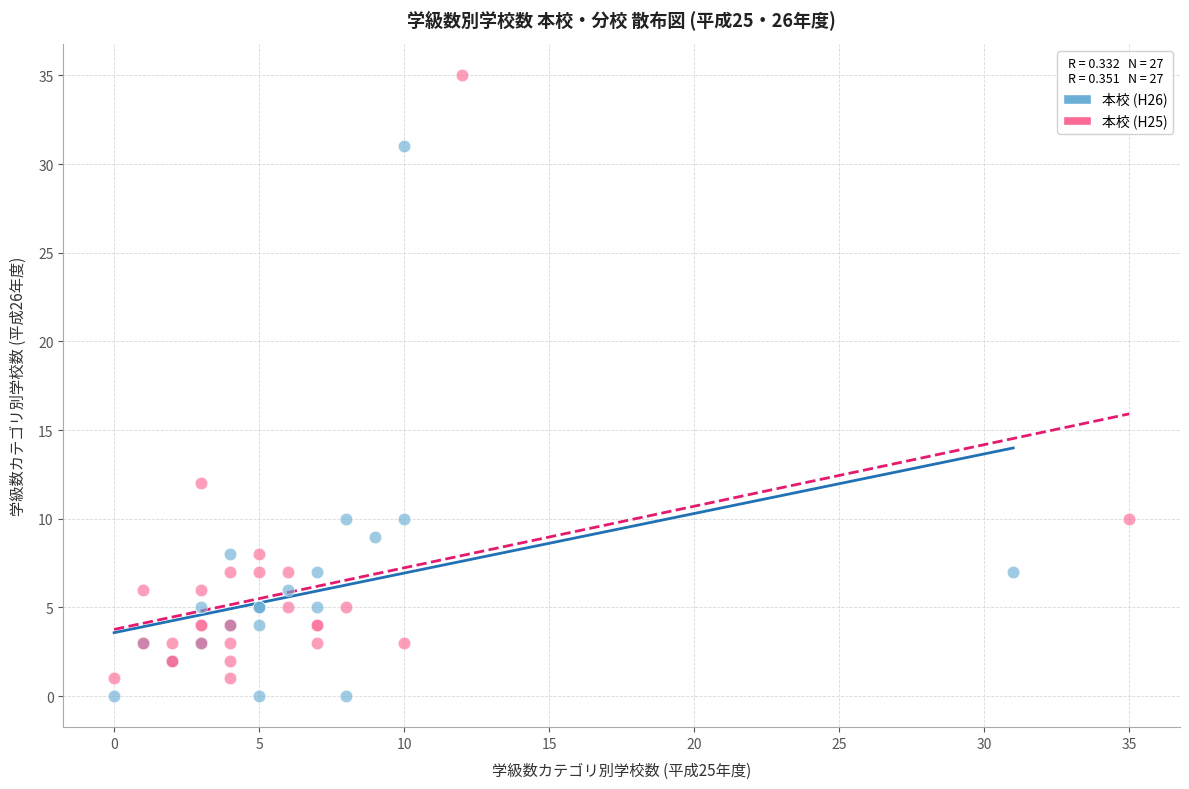

Which series contains the highest Y value?

本校 (H25)